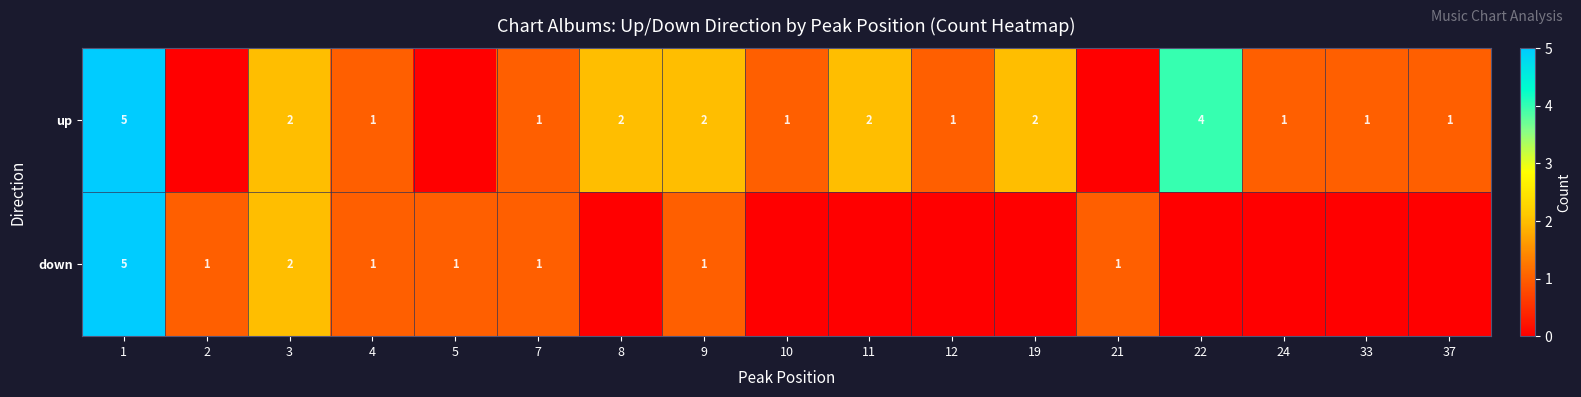

Rank the series at 9 from lowest to highest value.

down, up